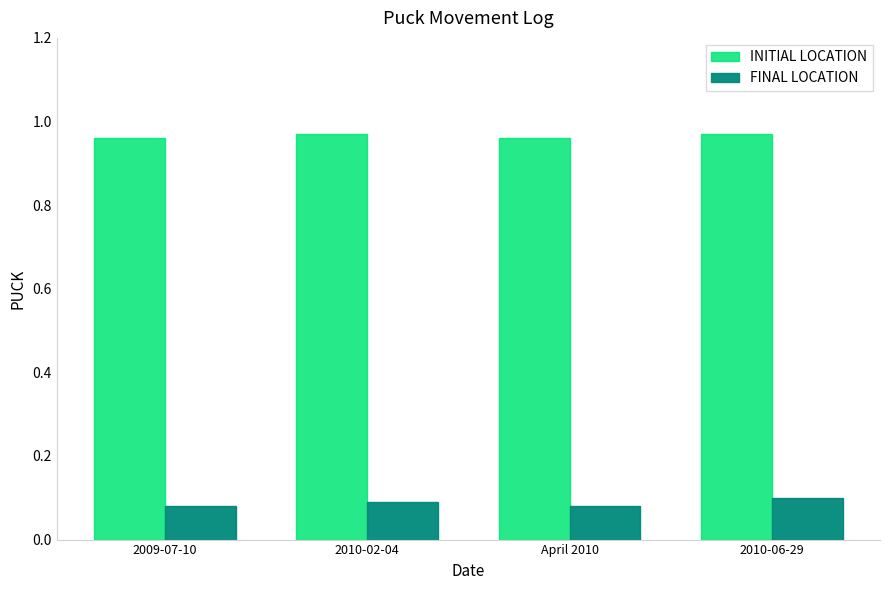

Which series has the widest spread of values?

FINAL LOCATION